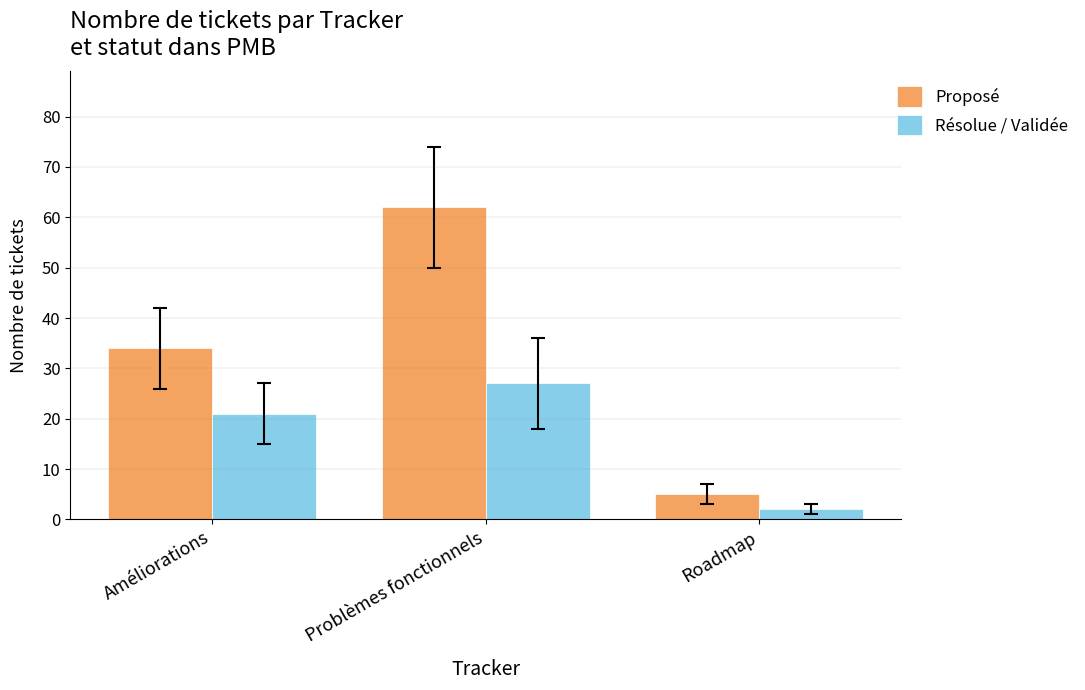

Between Problèmes fonctionnels and Roadmap, which series saw the biggest shift?

Proposé